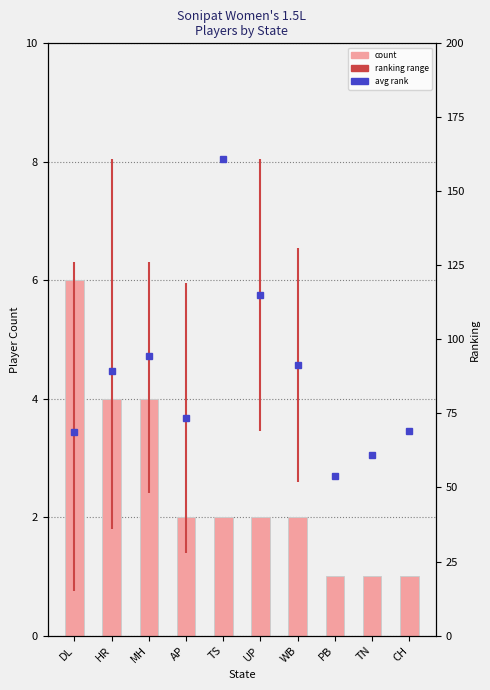

Reading left to right, list all the values displayed in this chart.

count: DL=6.0	HR=4.0	MH=4.0	AP=2.0	TS=2.0	UP=2.0	WB=2.0	PB=1.0	TN=1.0	CH=1.0
avg rank (lower=better): DL=68.8	HR=89.2	MH=94.5	AP=73.5	TS=161.0	UP=115.0	WB=91.5	PB=54.0	TN=61.0	CH=69.0